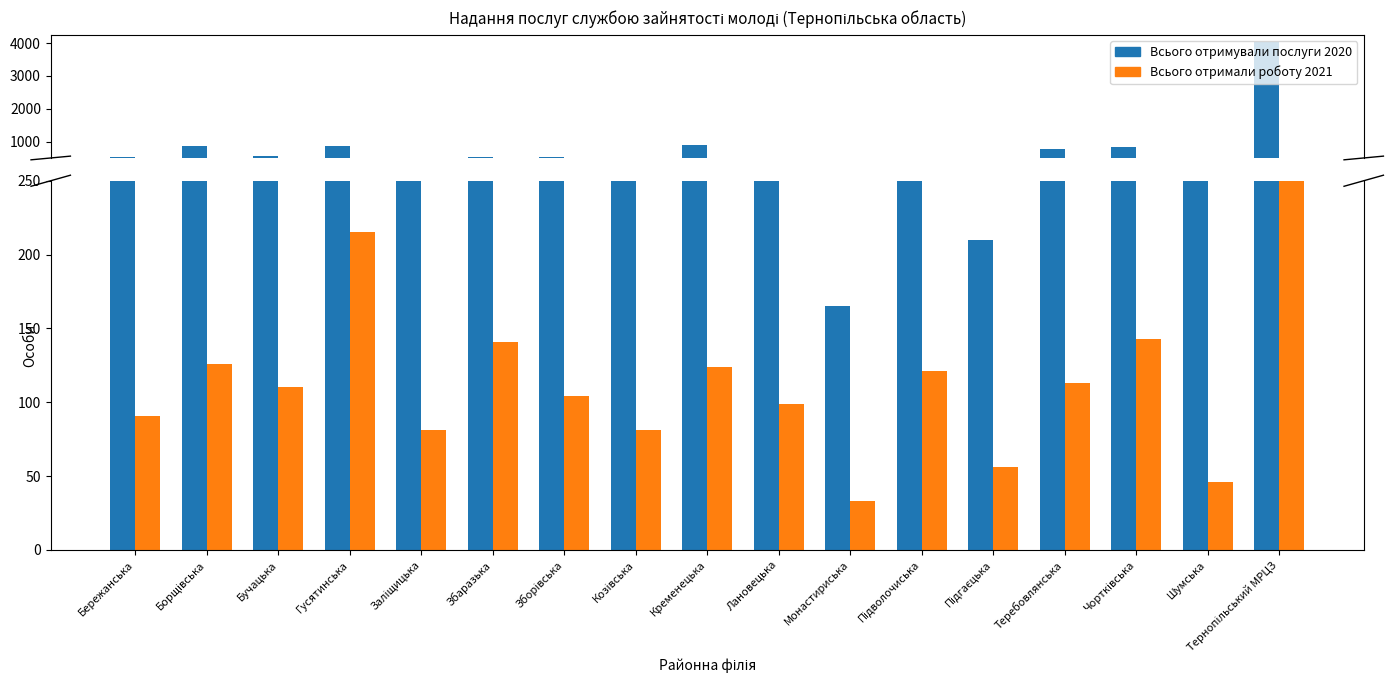

What are all the series names shown in the legend?

Всього отримували послуги 2020, Всього отримали роботу 2021